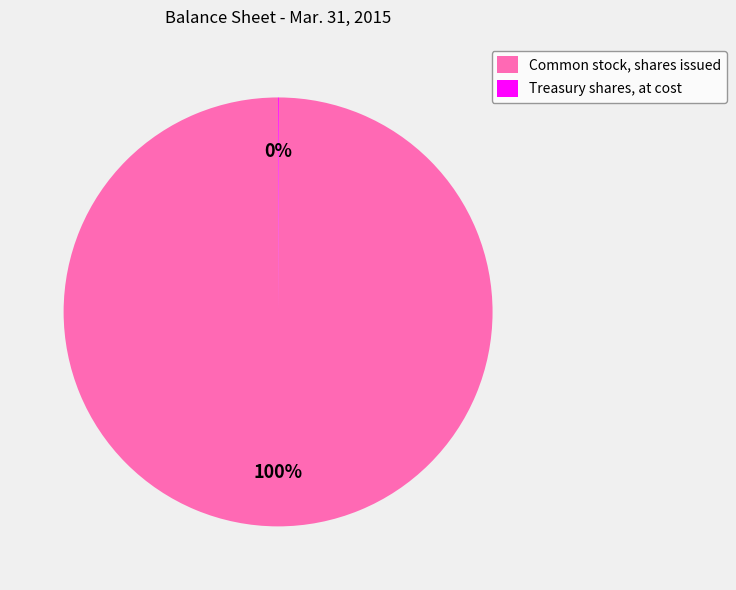

True or false: Common stock, shares issued accounts for 100% of the total.

True